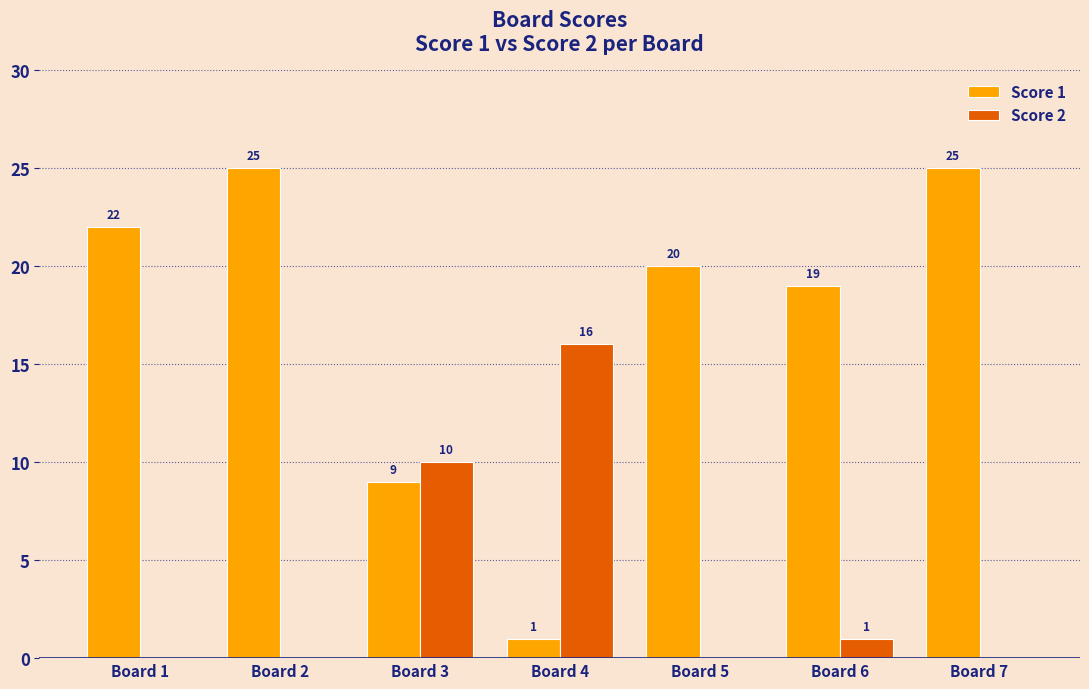

What is the sum of the Score 1 values at Board 4 and Board 2?

26